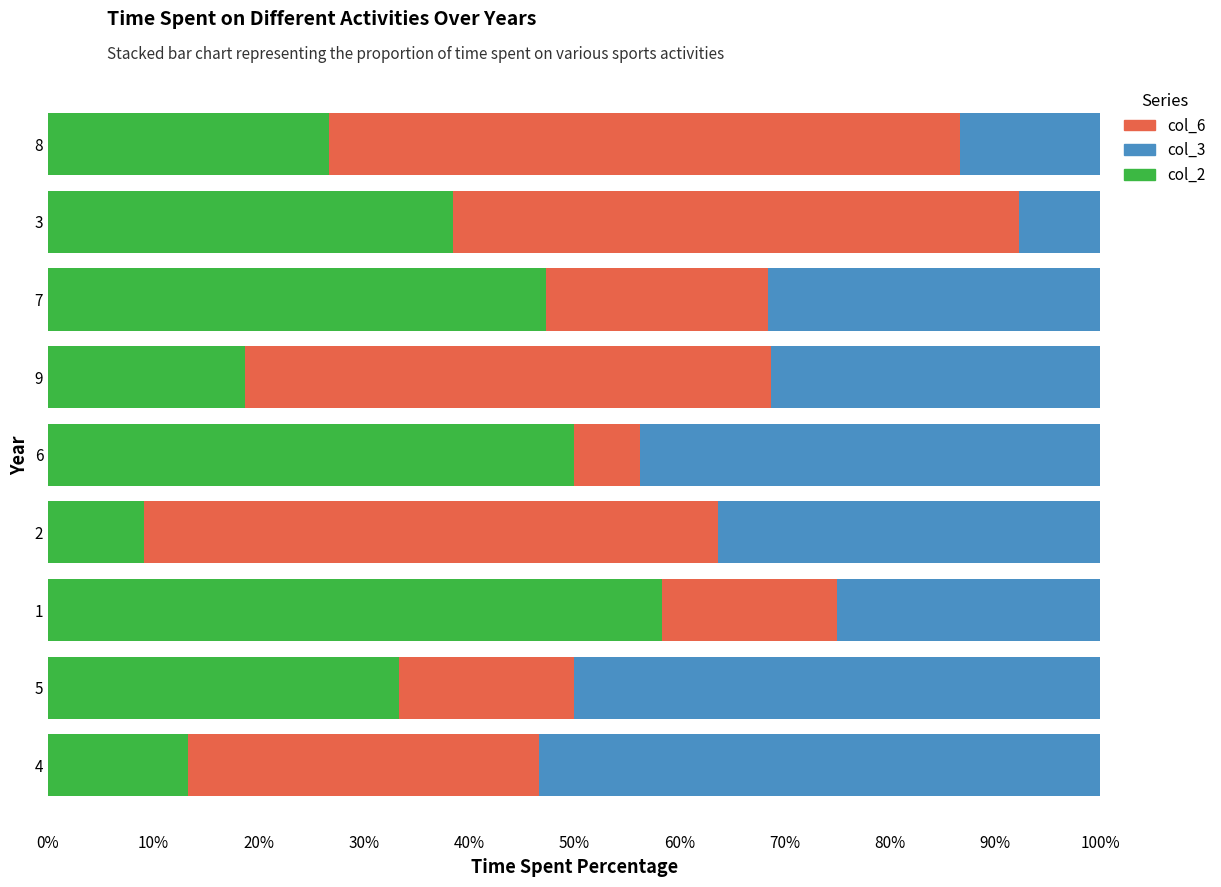

What is the difference between the col_2 values at 3 and 2?

29.4